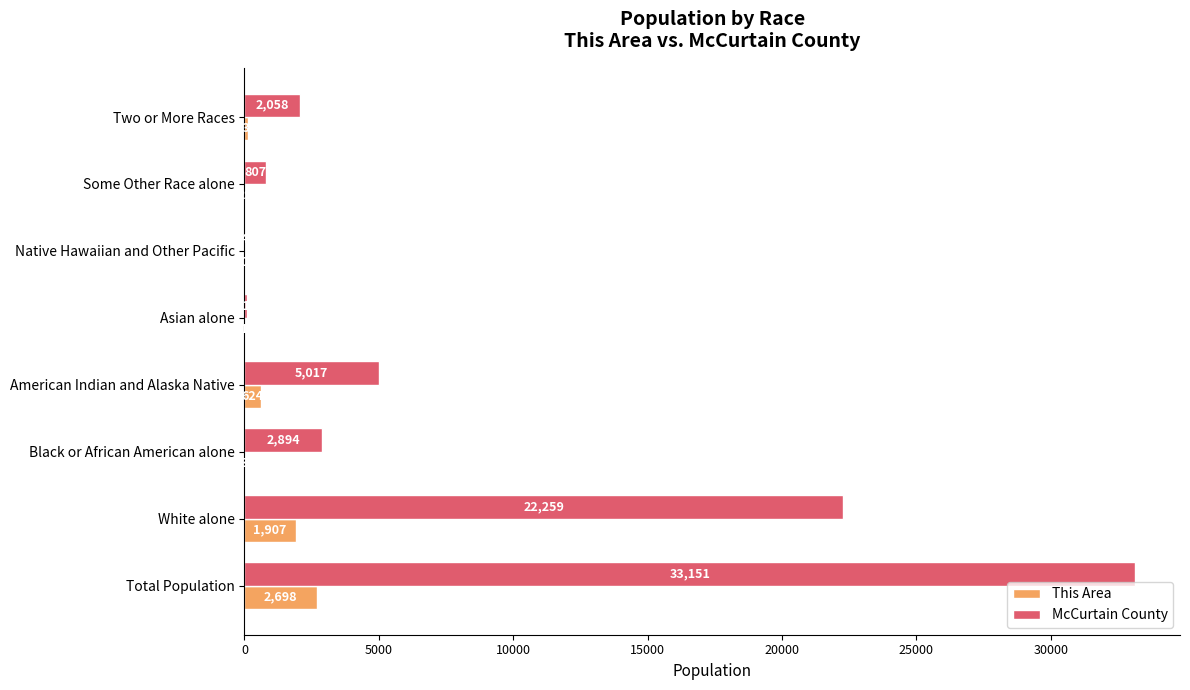

What is the sum of the This Area values at White alone and Asian alone?

1908